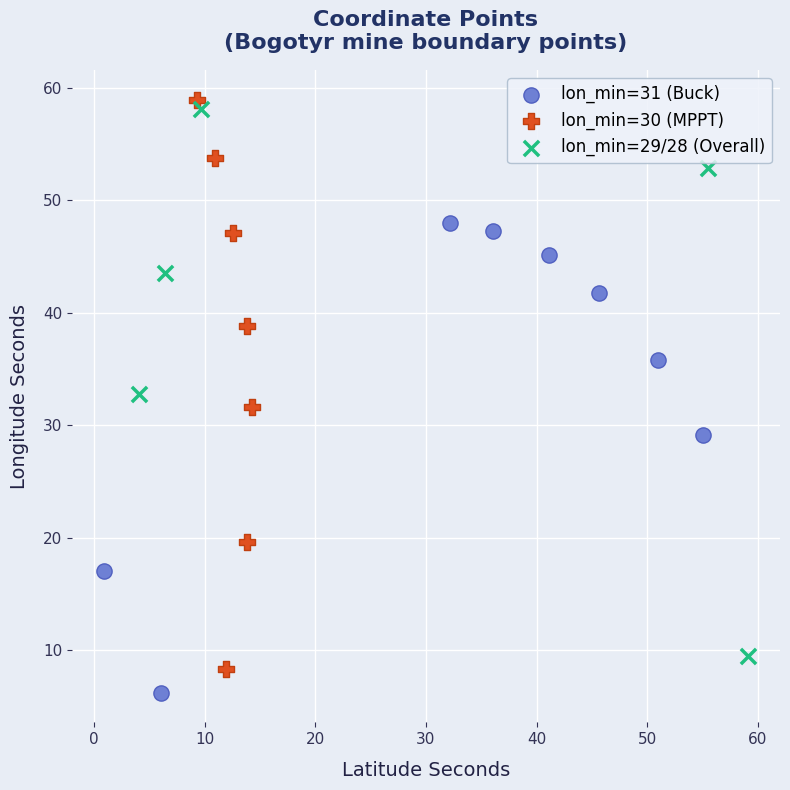

What are all the series names shown in the legend?

lon_min=31 (Buck), lon_min=30 (MPPT), lon_min=29/28 (Overall)